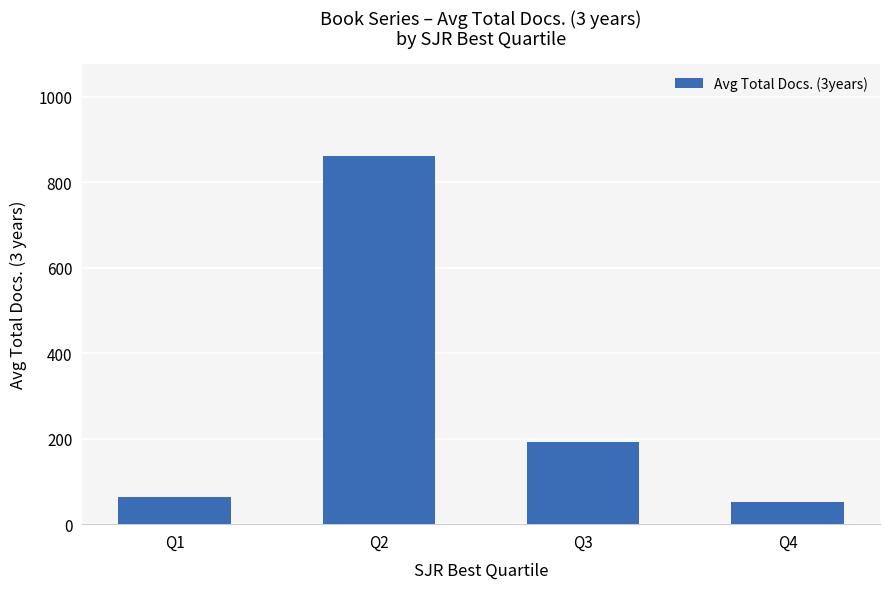

Is it true that the value at Q3 is 192.8?

True